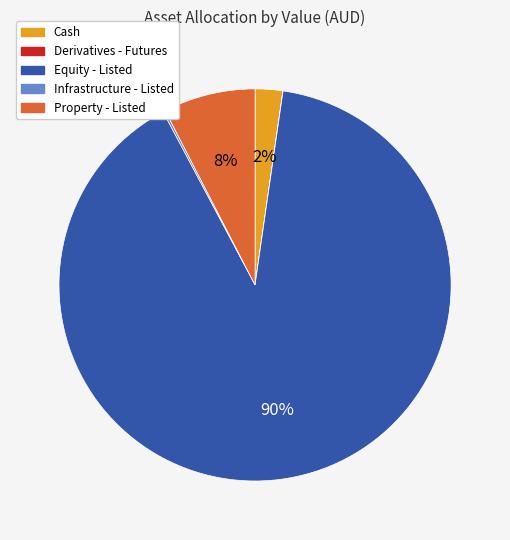

Is Cash the majority of the pie?

No